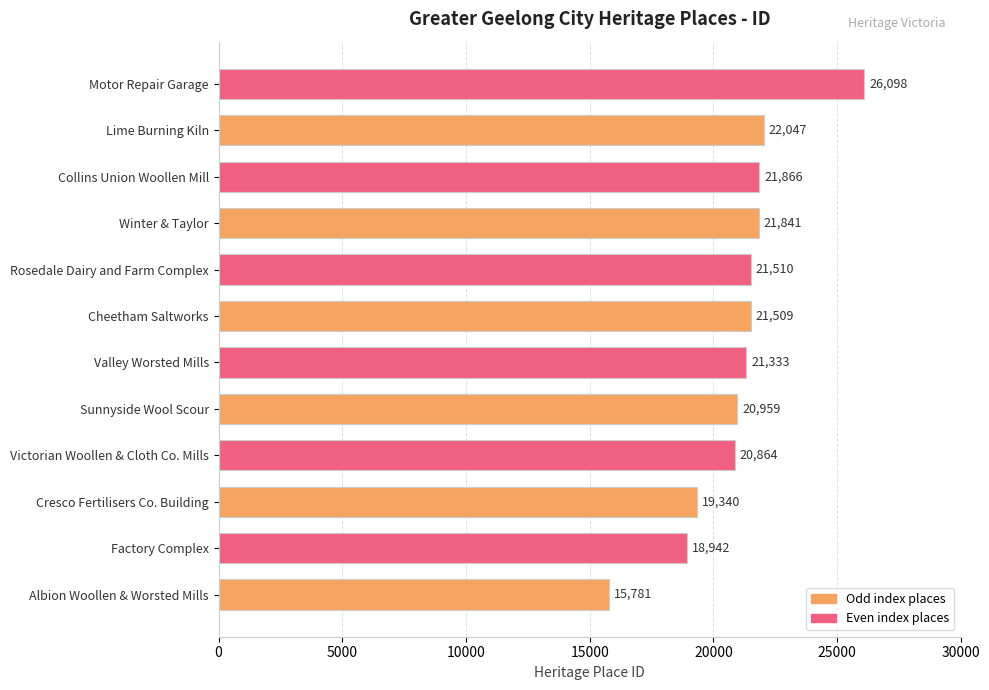

What is the average value?

21008